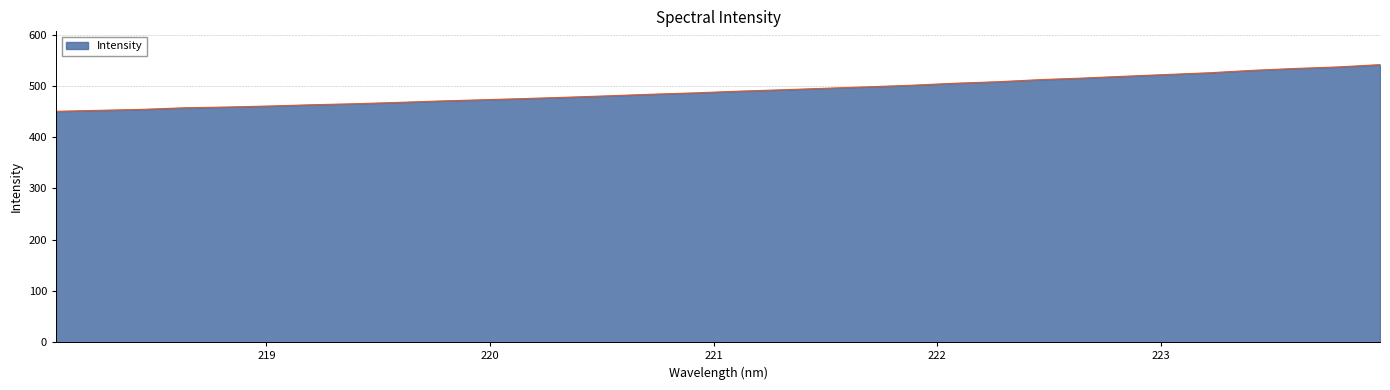

What is the greatest value displayed?

541.7